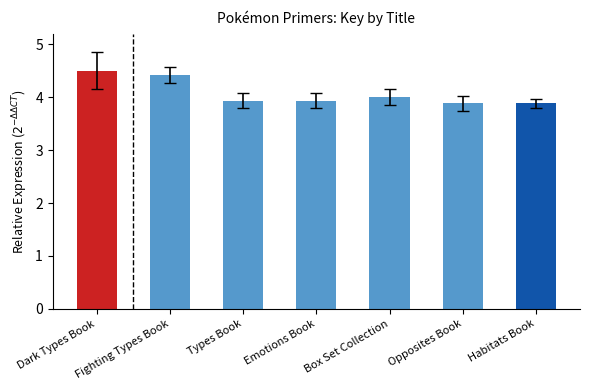

Which has a higher value, Dark Types Book or Fighting Types Book?

Dark Types Book